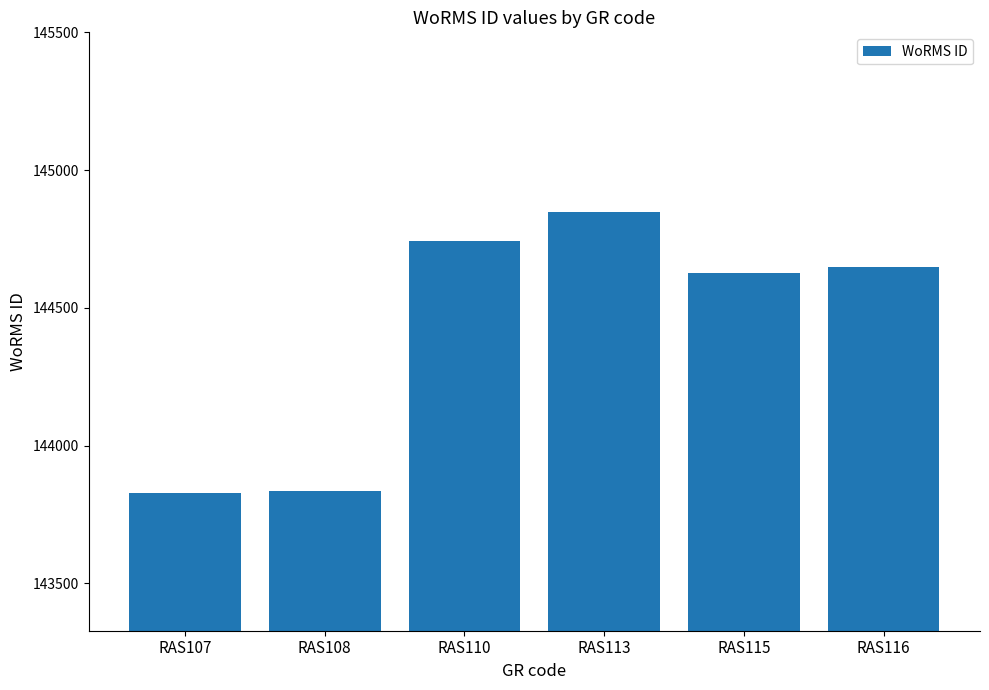

At which category does the chart reach its peak across all series?

RAS113